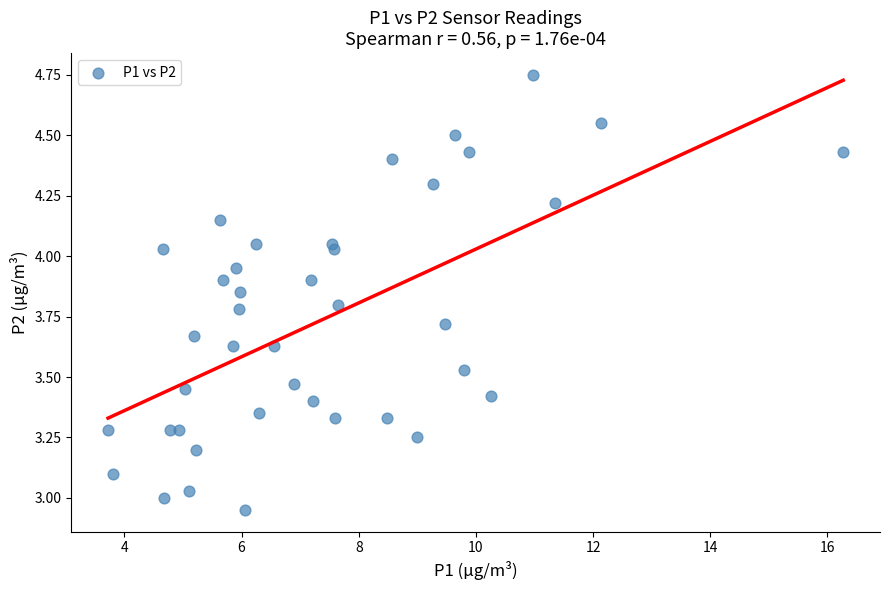

What is the range of X values (max minus min)?

12.5